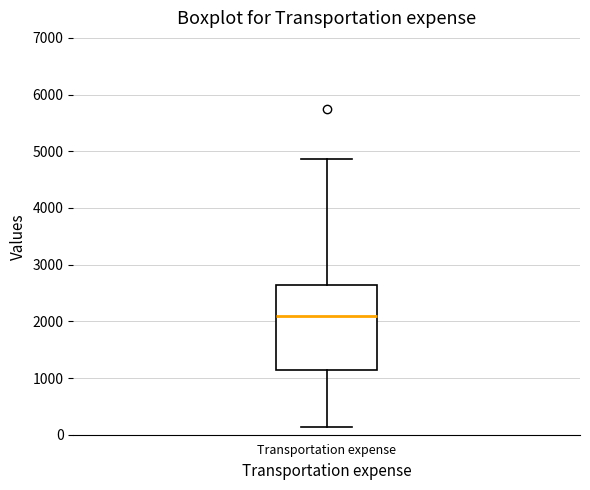

Where does the lower whisker of the box for Transportation expense end on the y-axis? The values are not printed on the chart, so give them approximately, as read against the axis.

100